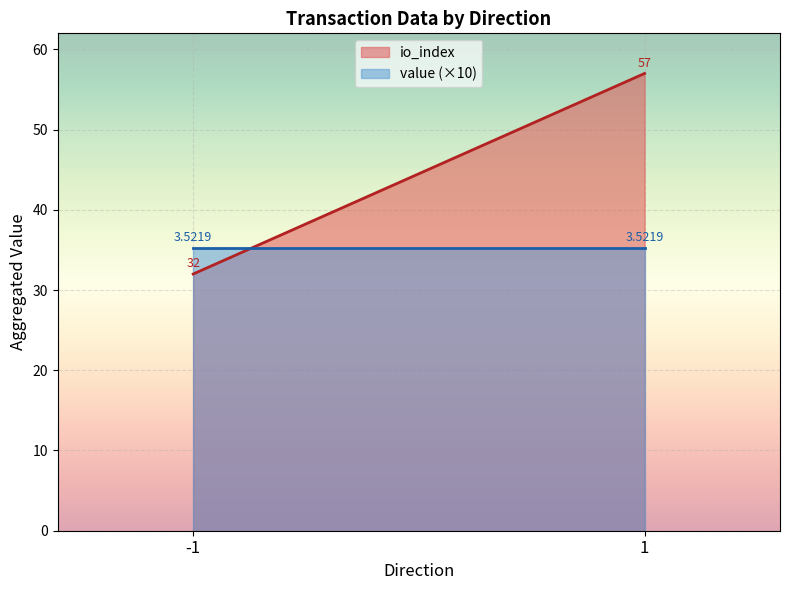

Does the chart display data point markers on the line(s)?

No